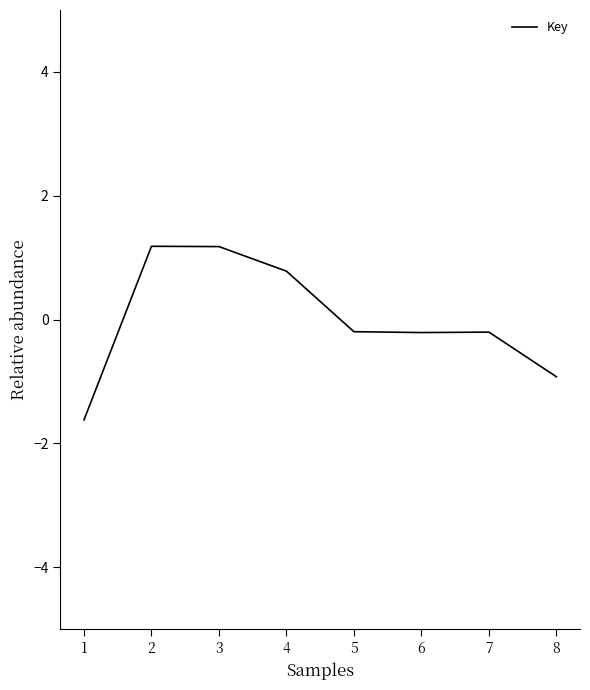

What is the greatest value displayed?

1.2